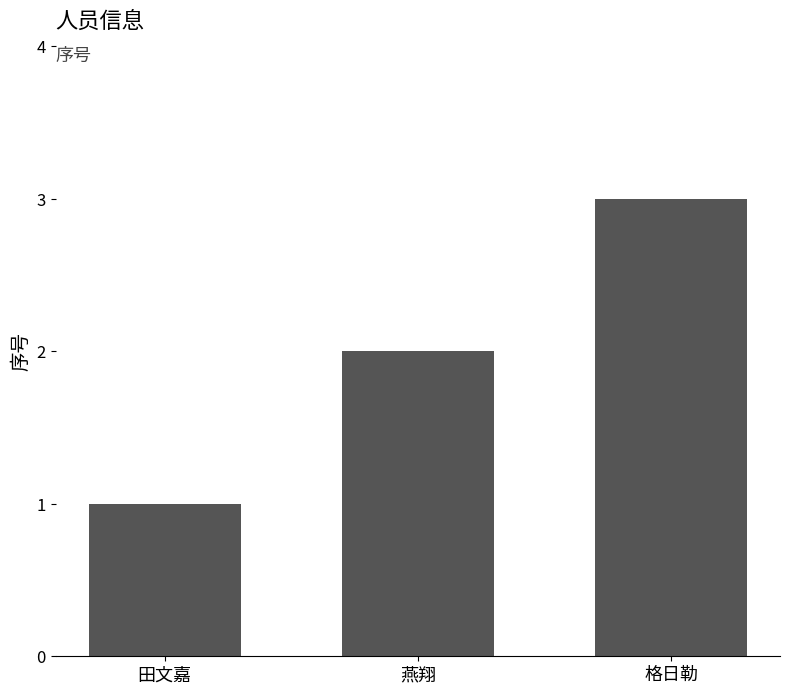

How many data points are less than 2?

1